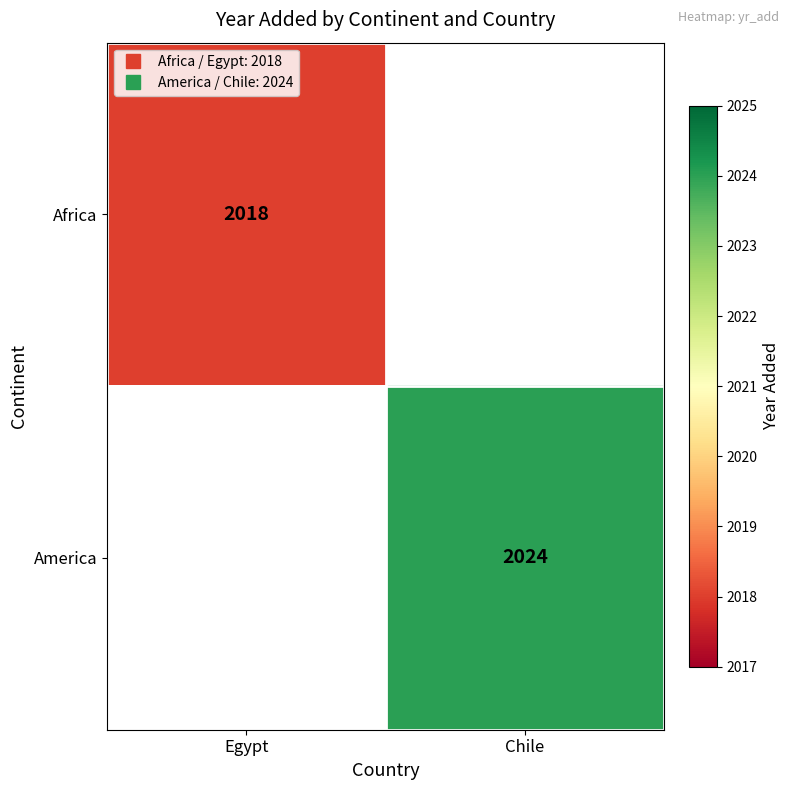

At how many categories does at least one series exceed 2019?

1